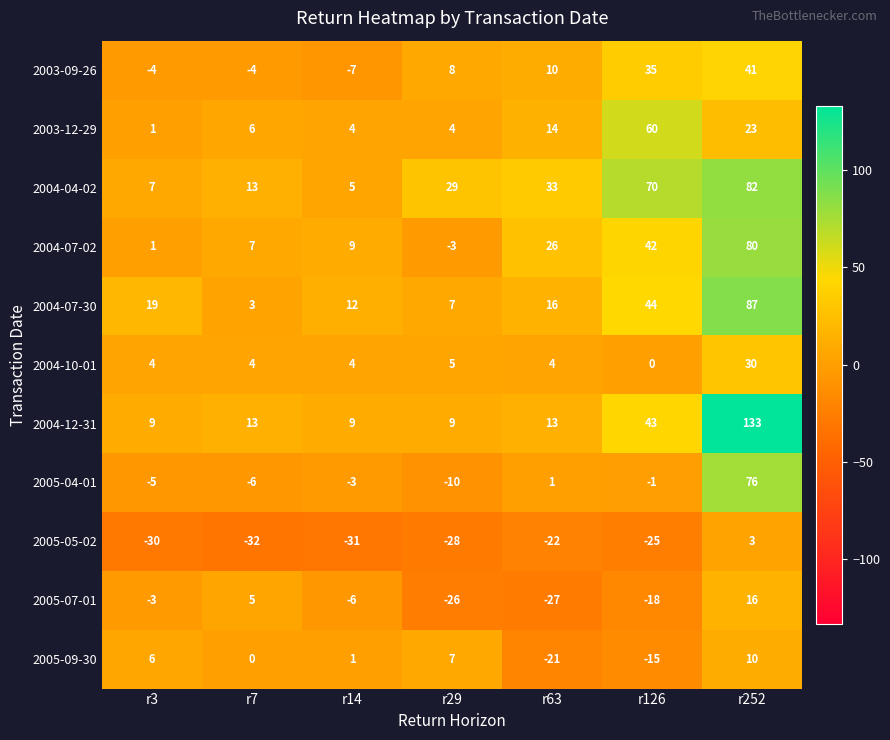

List the labels in order of 2004-07-30 value, smallest first.

r7, r29, r14, r63, r3, r126, r252